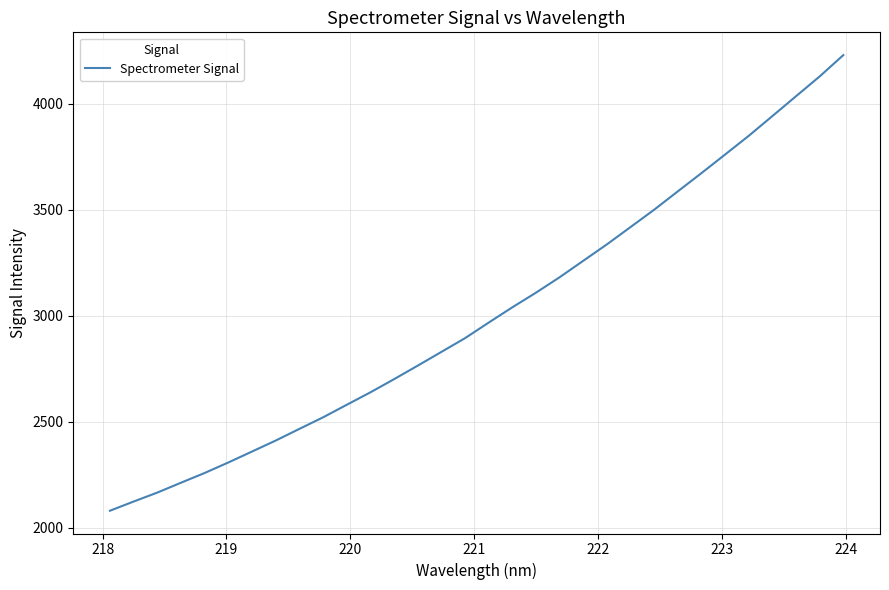

What is the smallest value displayed?

2080.3